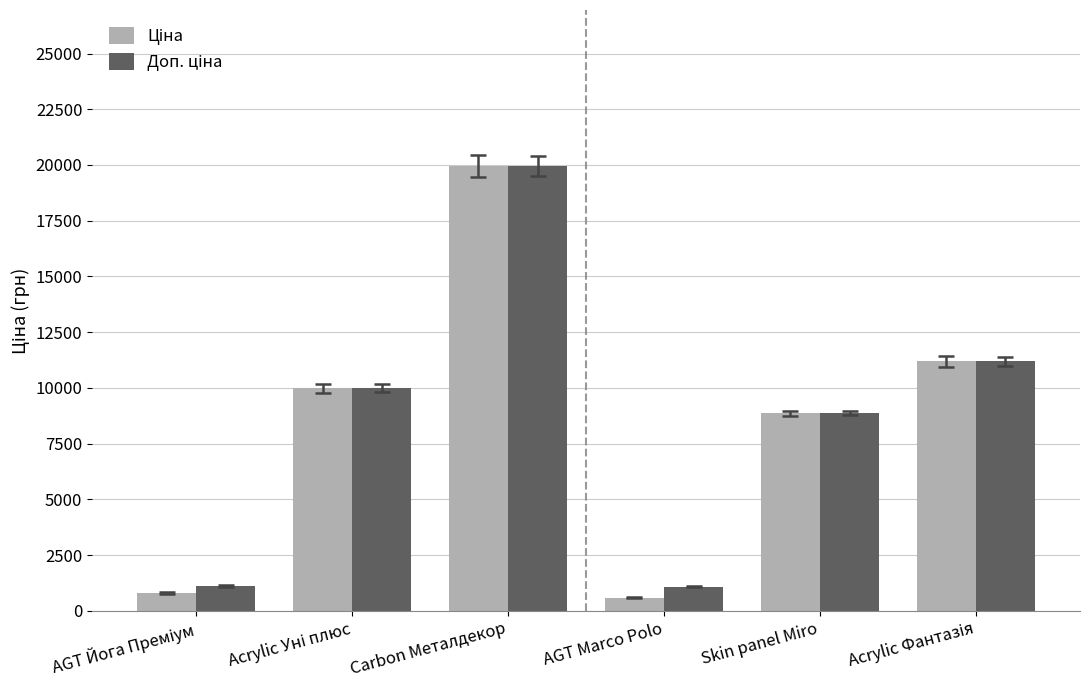

What is the label of the 3rd bar from the right?

AGT Marco Polo